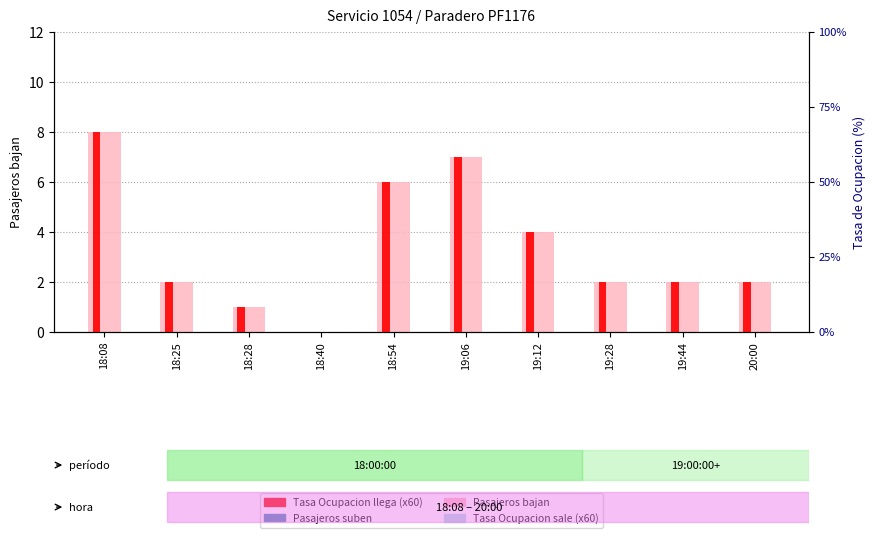

Which series has the largest total across all categories?

Pasajeros bajan